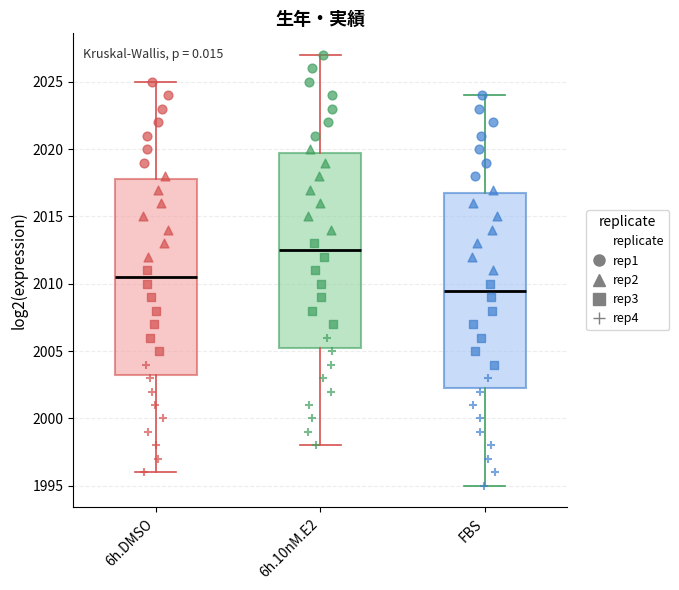

Reading left to right, read every box against the y-axis: the position of its median line, the range the box covers, and the ends of its whiskers. The values are not printed on the chart, so give them approximately, as read against the axis.

6h.DMSO: median 2010.5, box 2003.5 to 2018.0, whiskers 1996.0 to 2025.0
6h.10nM.E2: median 2012.5, box 2005.5 to 2020.0, whiskers 1998.0 to 2027.0
FBS: median 2009.5, box 2002.5 to 2017.0, whiskers 1995.0 to 2024.0